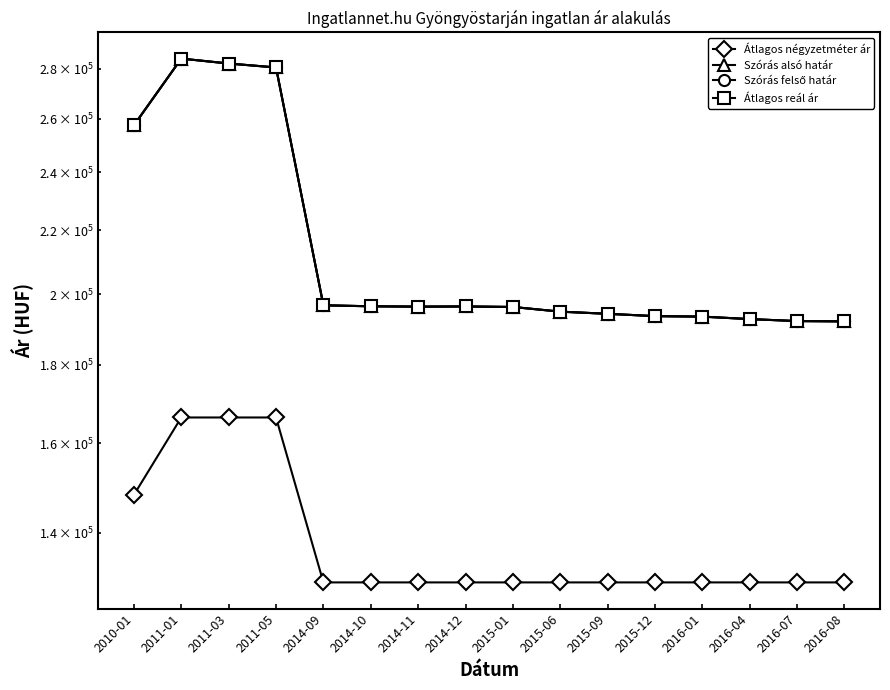

At which label does Átlagos reál ár reach its peak?

2011-01